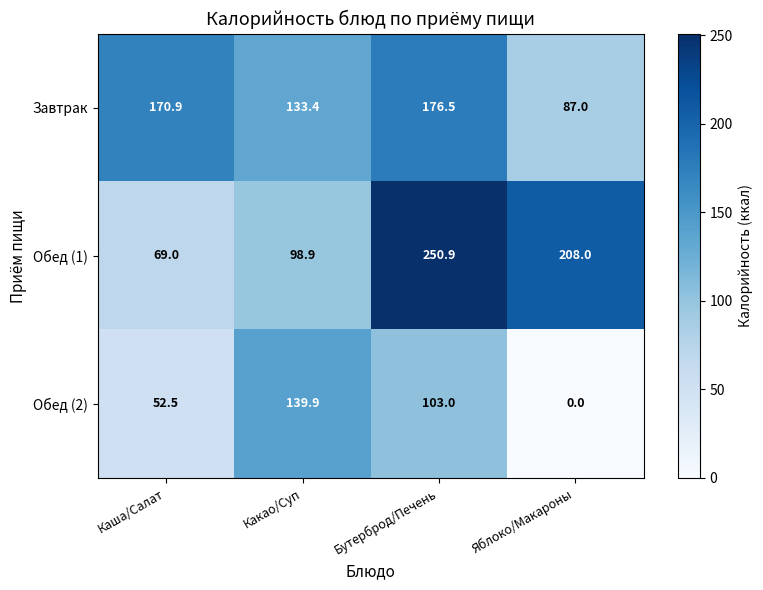

What is the spread (max minus min) of values at Какао/Суп?

41.0